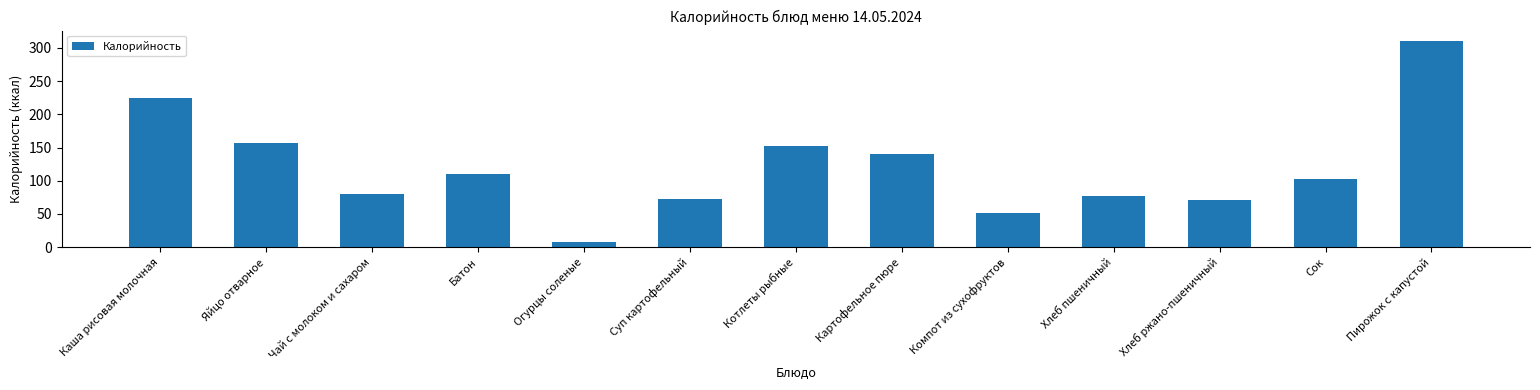

What is the maximum value shown in the chart?

310.8